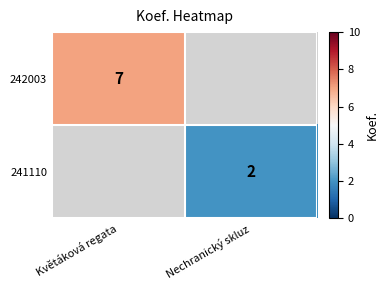

What is the maximum value shown in the chart?

7.0